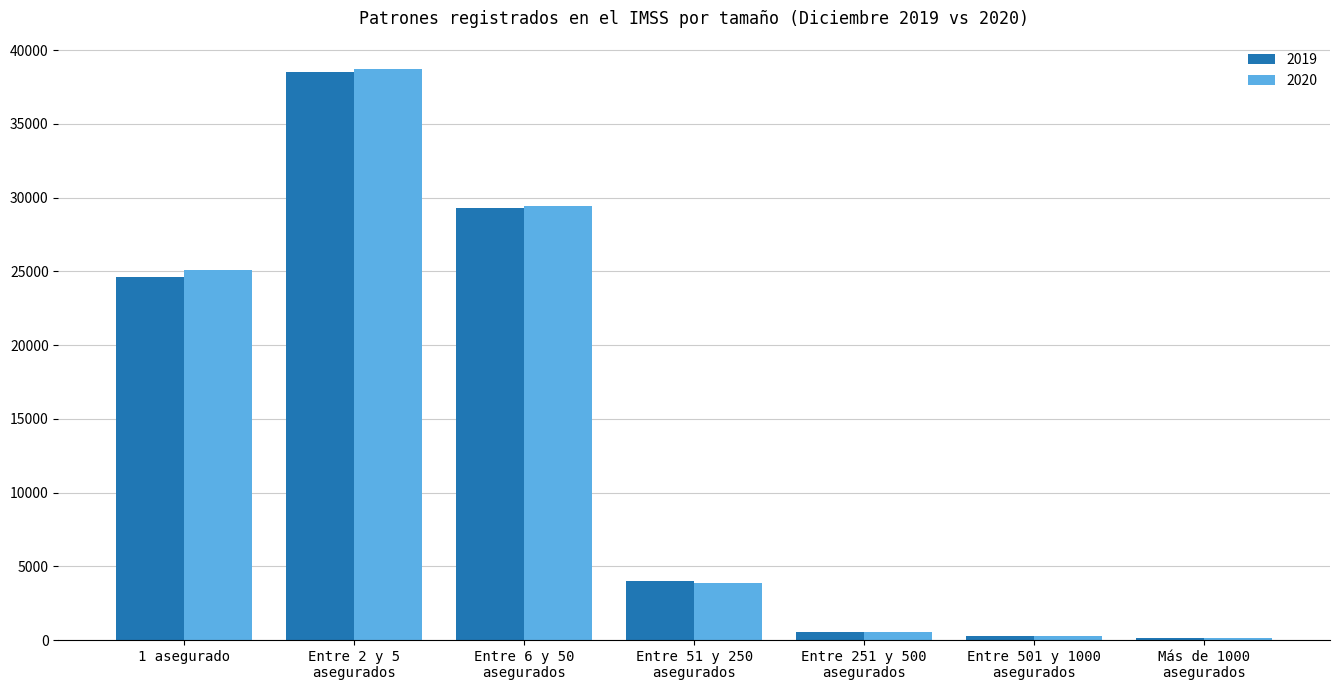

What is the value of the 2019 bar at the 7th from the left?

158